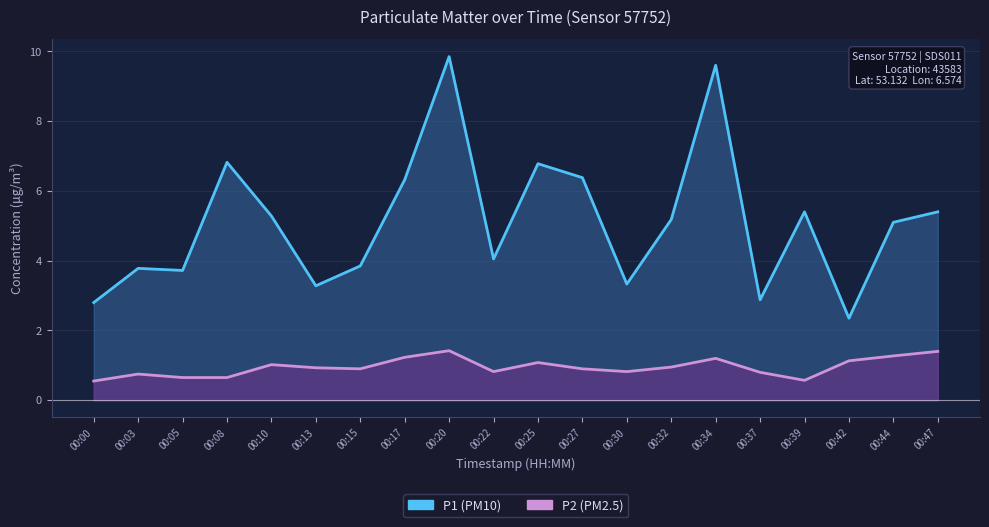

The value of P1 at 00:25 is 9.4. True or false?

False